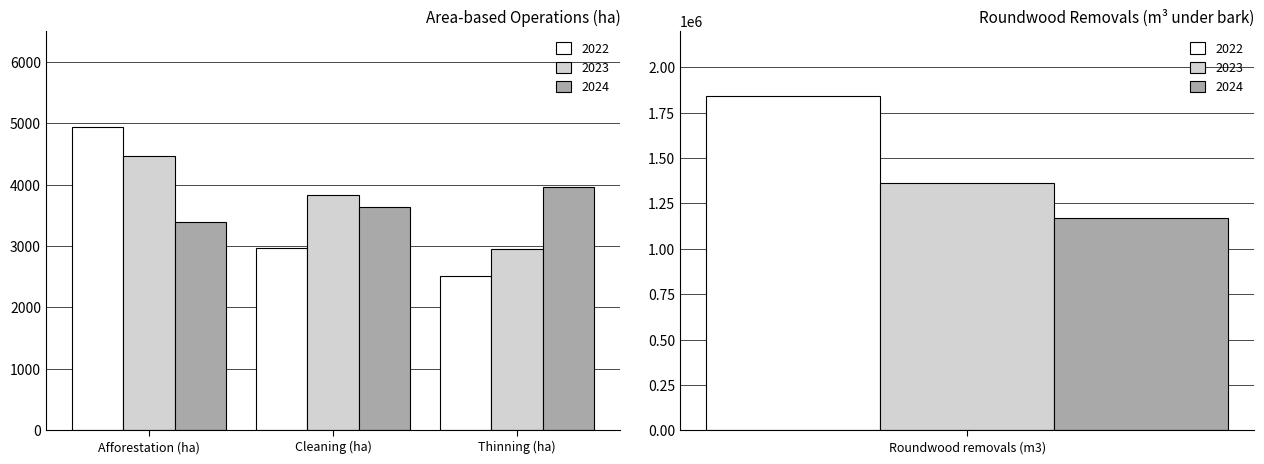

List the labels in order of 2024 value, largest first.

Roundwood removals (m3), Thinning (ha), Cleaning (ha), Afforestation (ha)